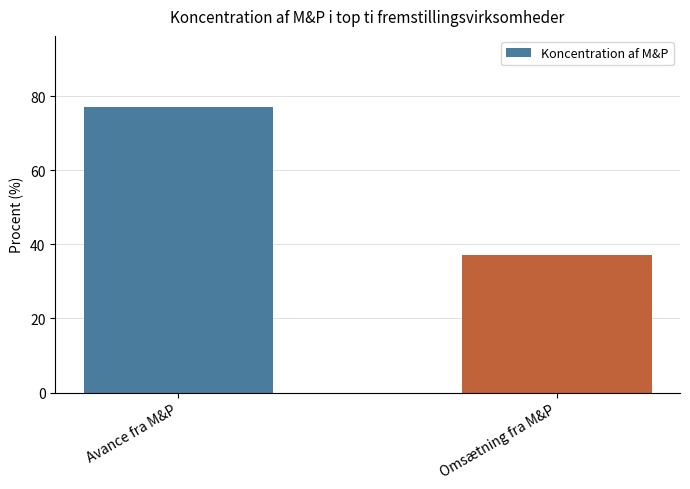

Read the value at Avance fra M&P, to the nearest 10.

80